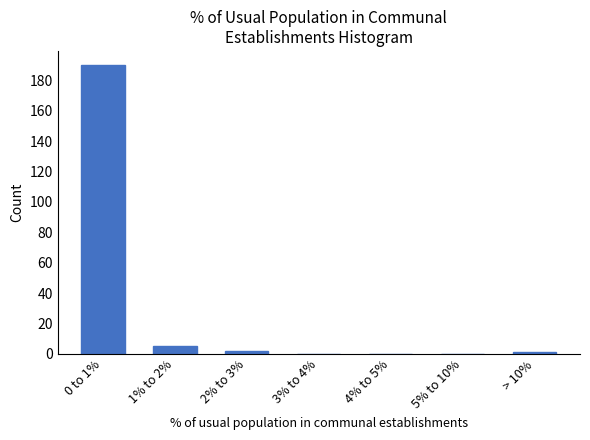

Reading left to right, extract all data points from this chart.

0 to 1%=190	1% to 2%=5	2% to 3%=2	3% to 4%=0	4% to 5%=0	5% to 10%=0	> 10%=1